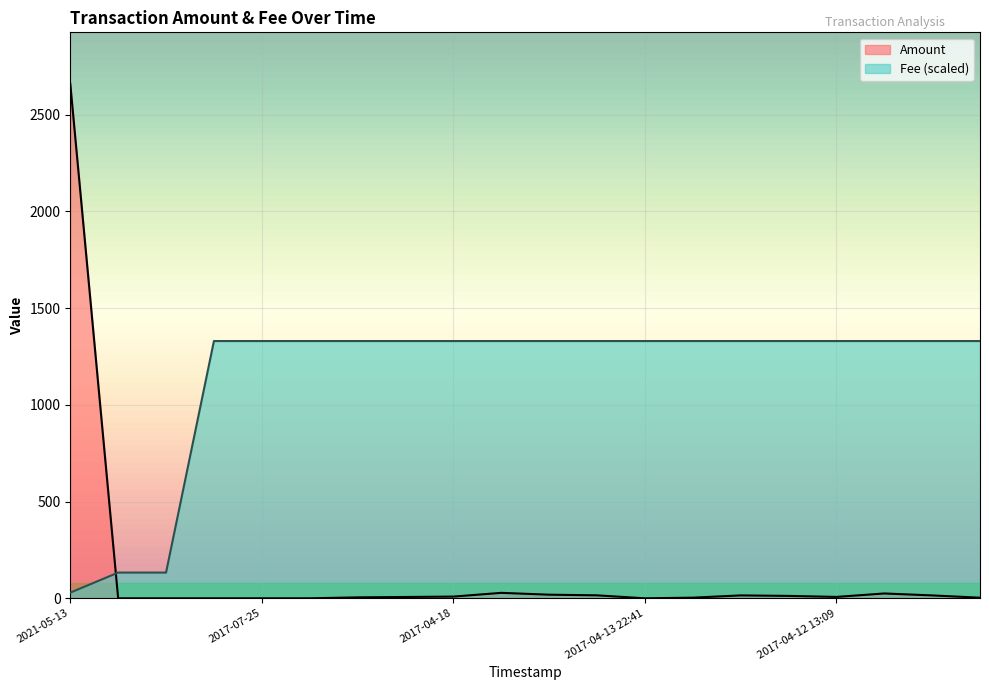

What position from the left is 2017-04-21?

6